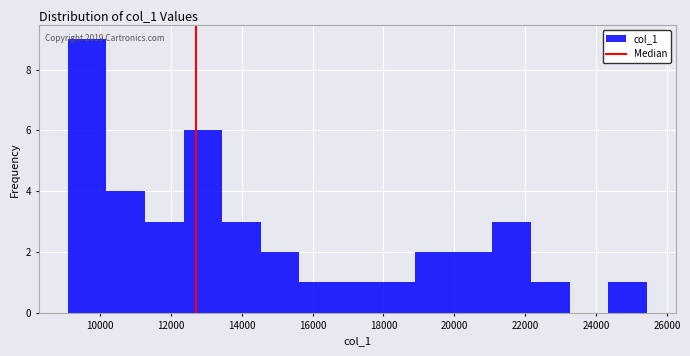

Over which range of the x-axis is the bar tallest?

9000 to 10200